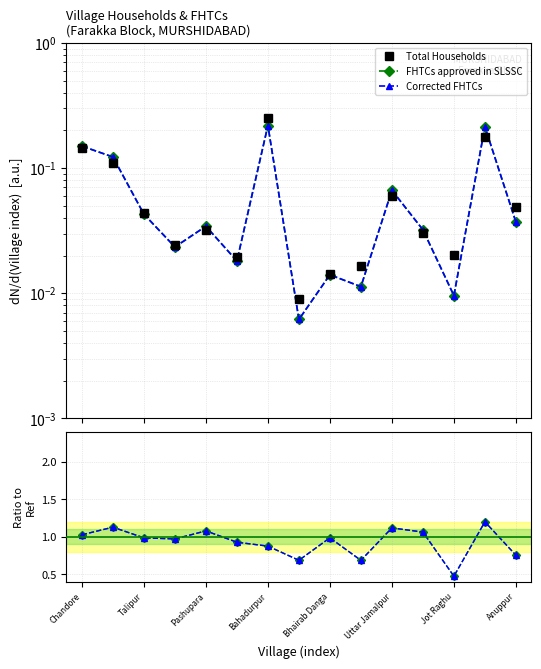

What position from the left is Pashupara?

5